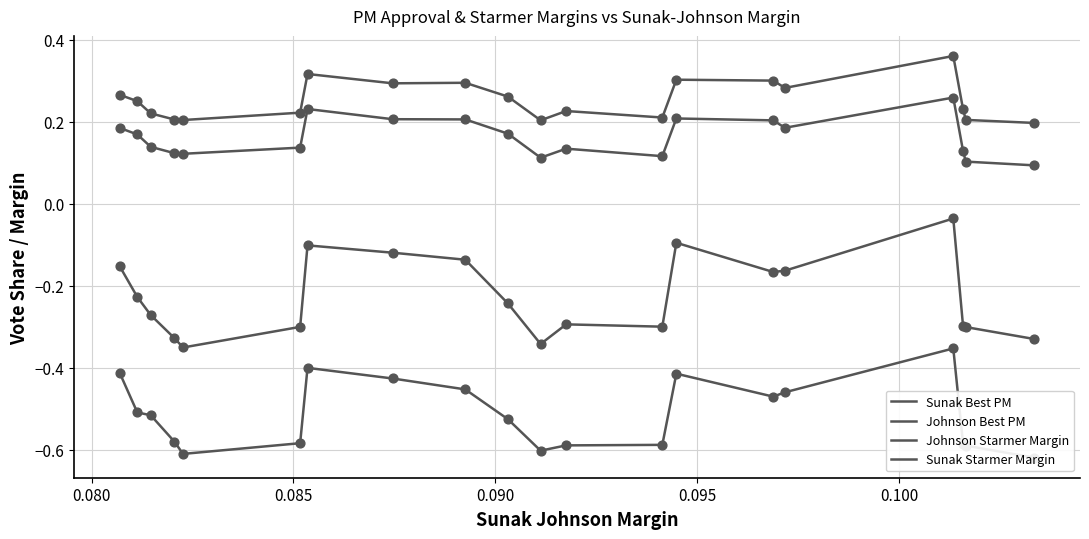

Which series contains the highest Y value?

Sunak Best PM